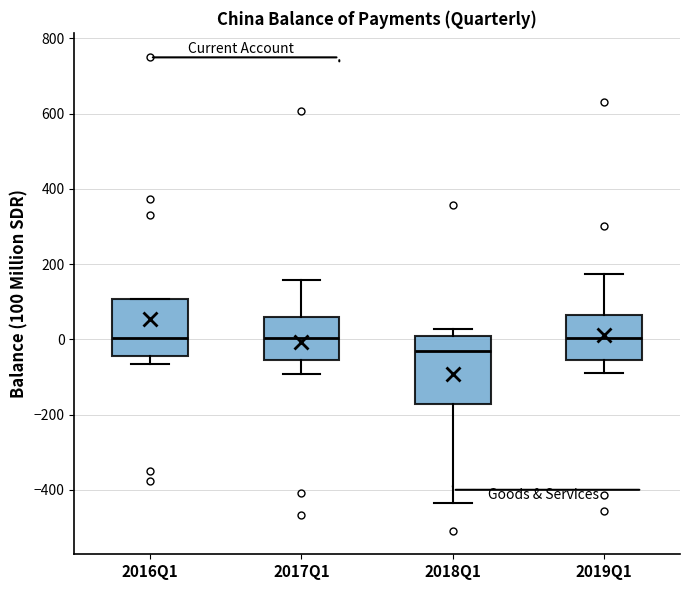

Reading left to right, transcribe this box plot: for each box, give where its median line is, the range the box spans, and where its two whiskers end, as read against the y-axis. The values are not printed on the chart, so give them approximately, as read against the axis.

2016Q1: median 0, box -40 to 100, whiskers -60 to 100
2017Q1: median 0, box -60 to 60, whiskers -100 to 160
2018Q1: median -40, box -180 to 0, whiskers -440 to 20
2019Q1: median 0, box -60 to 60, whiskers -80 to 180